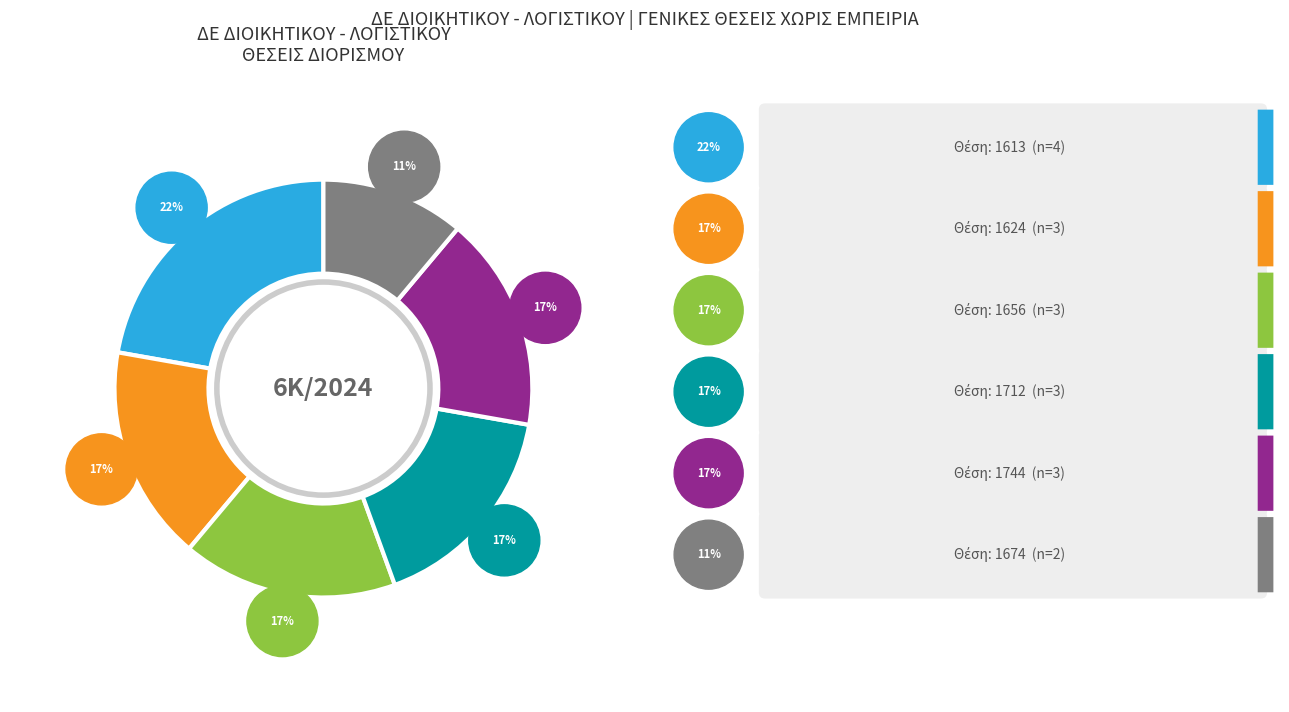

How many slices are in this pie chart?

6